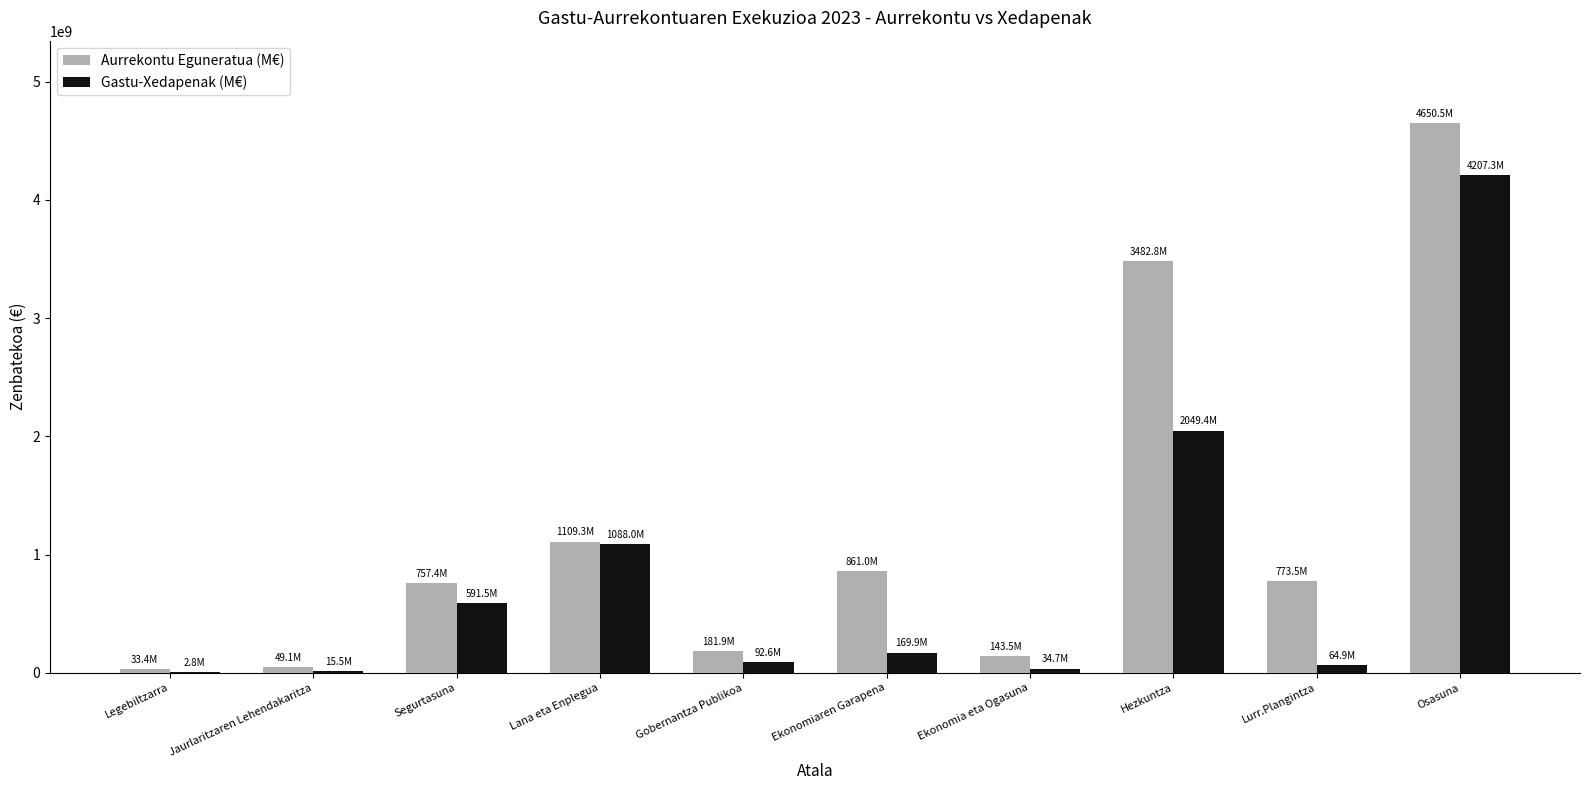

What value does the Aurrekontu Eguneratua (M€) series have at Ekonomia eta Ogasuna?

143485000.0